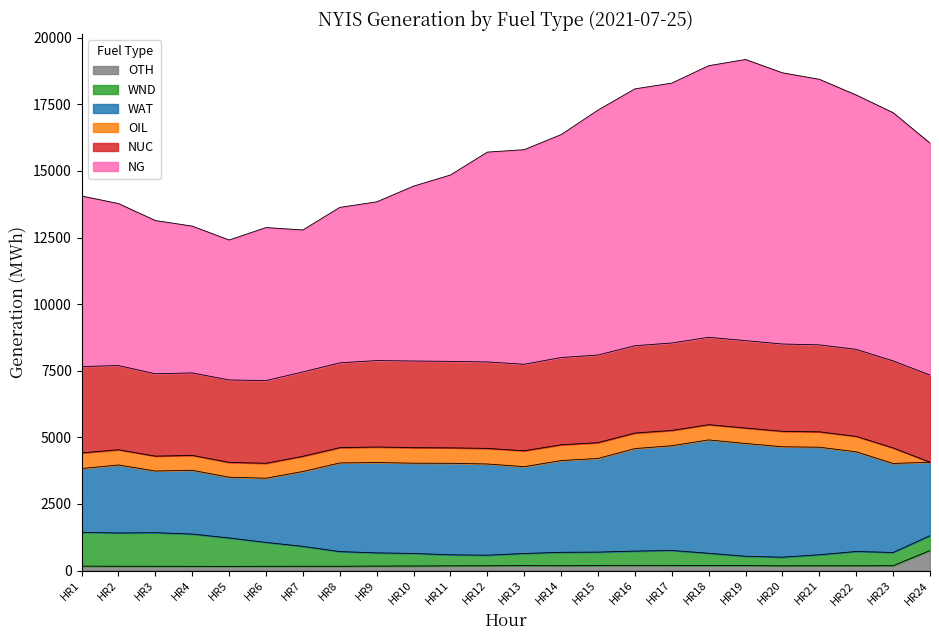

At how many categories does at least one series exceed 2839?

24